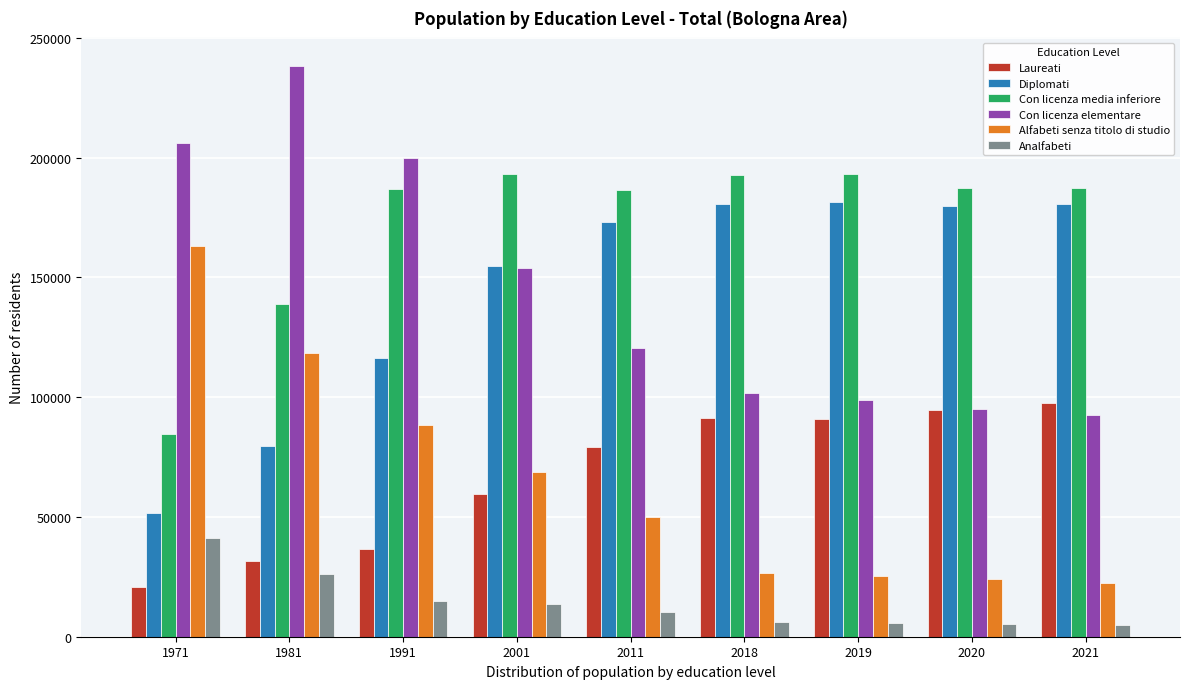

What is the spread (max minus min) of values at 2020?

182057